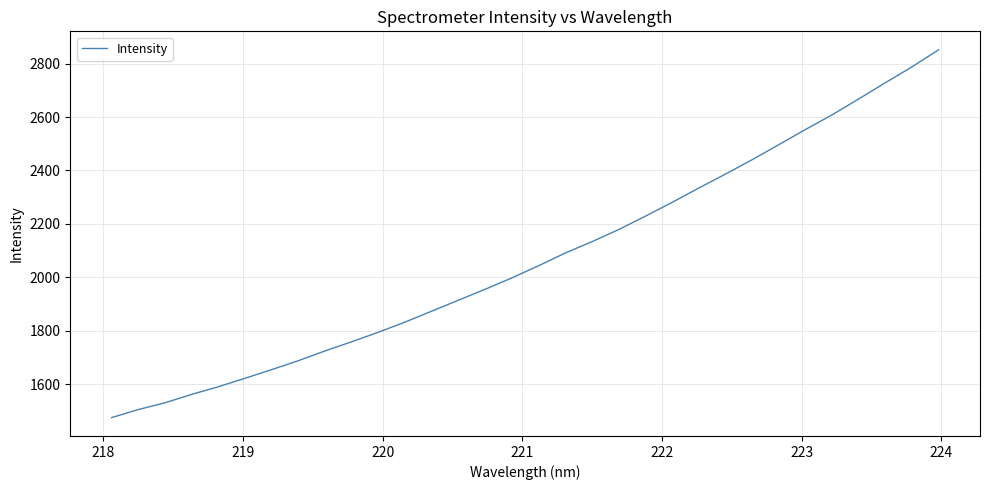

What is the minimum value shown in the chart?

1475.0